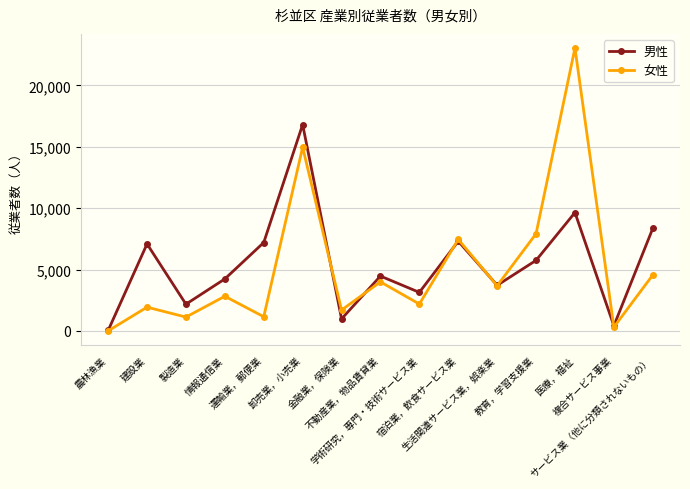

What is the sum of the 女性 values at 製造業 and 宿泊業，飲食サービス業?

8589